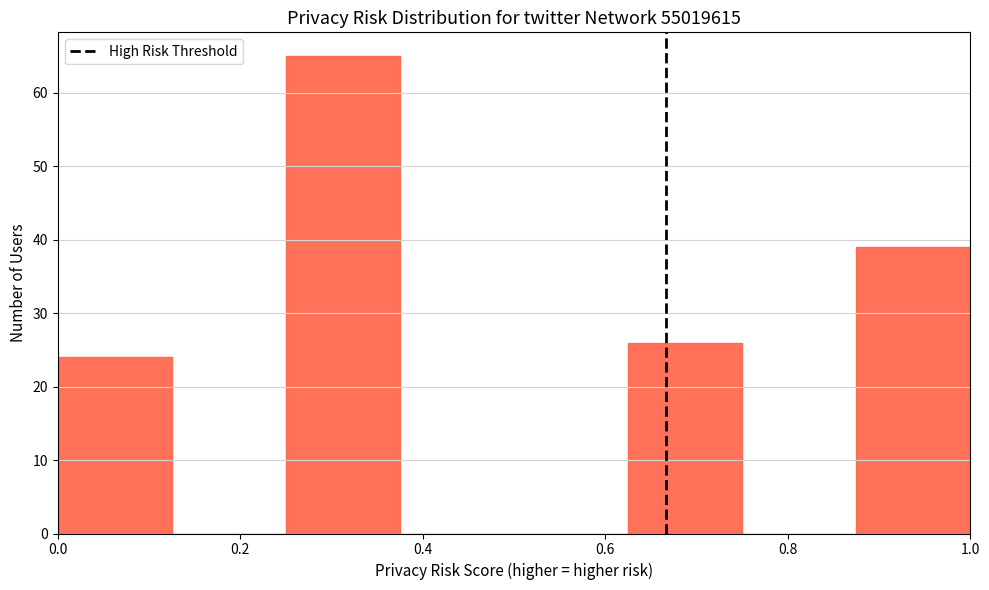

Reading left to right, list every bar in this chart as the range it spans on the x-axis followed by its height. Neither the bar edges nor the heights are printed on the chart, so give them approximately, as read against the axes.

0.000 to 0.125: 24
0.125 to 0.250: 0
0.250 to 0.375: 65
0.375 to 0.500: 0
0.500 to 0.625: 0
0.625 to 0.750: 26
0.750 to 0.875: 0
0.875 to 1.000: 39